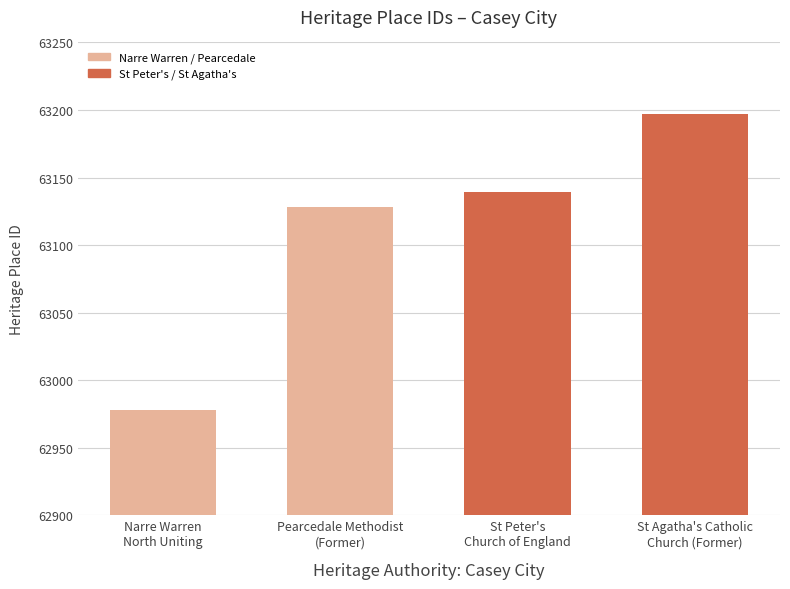

What is the difference between the values at St Peter's Church Of England and Pearcedale Methodist Church (Former)?

11